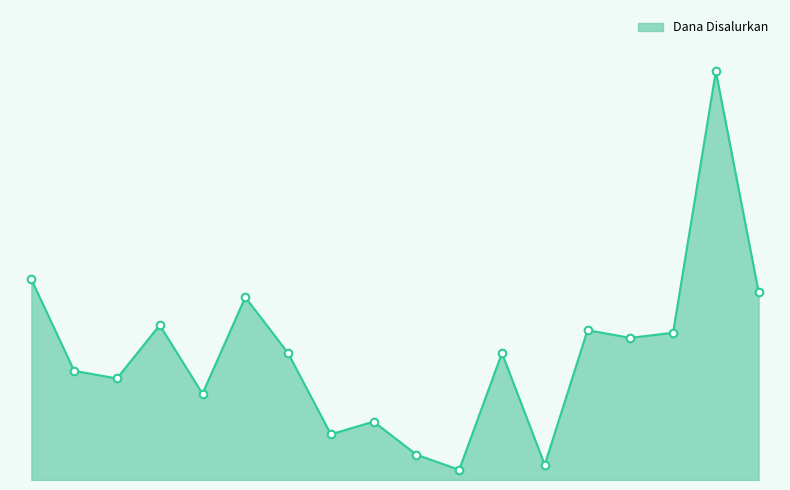

Is this an area chart (filled region under the line)?

Yes